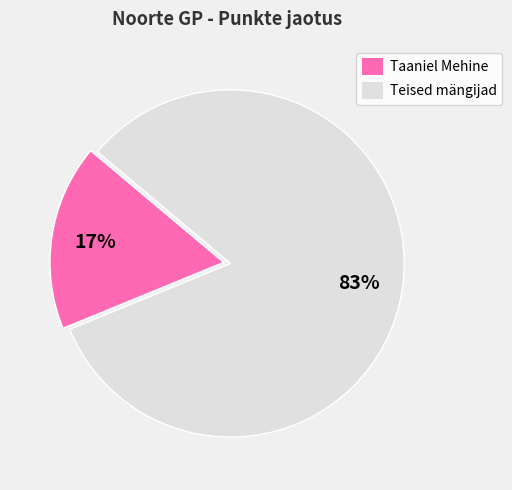

Count the number of slices in the pie.

2